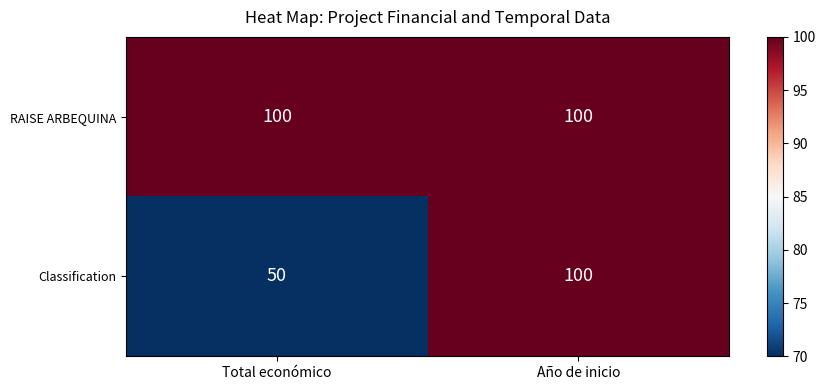

At Total económico, list the series in order from largest to smallest.

RAISE ARBEQUINA, Classification